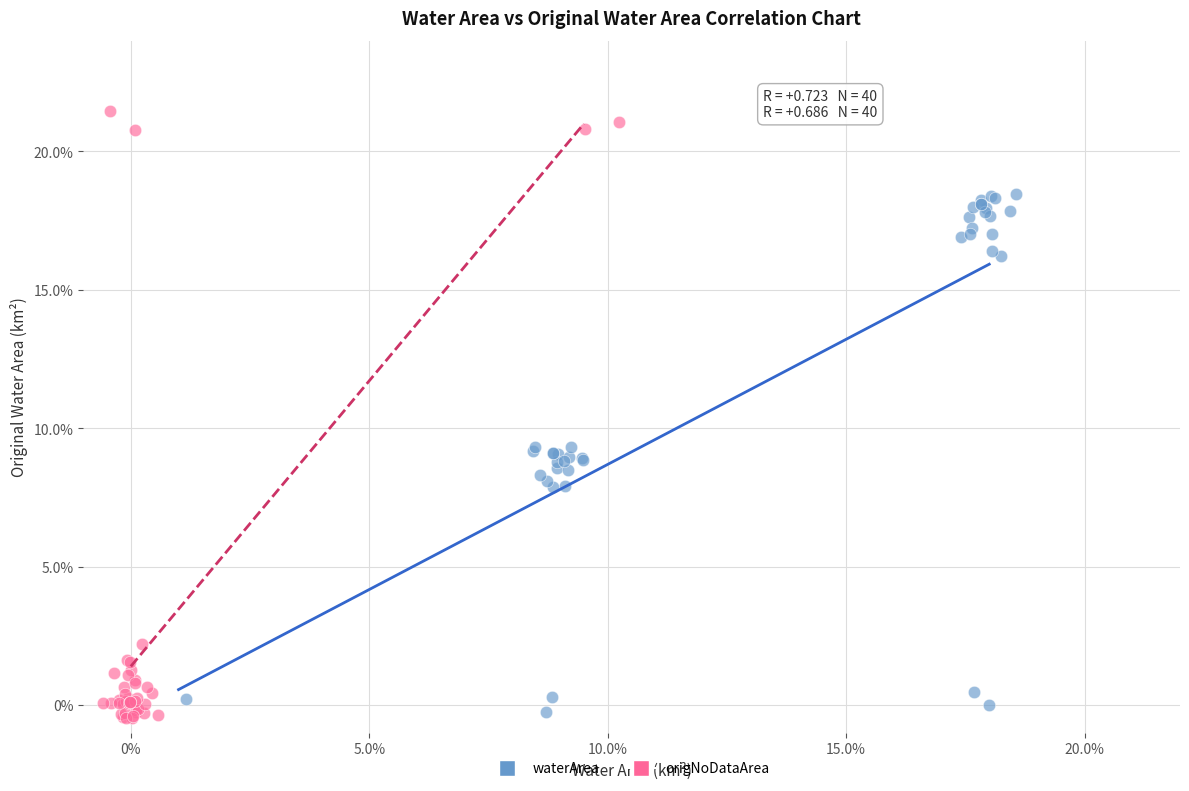

Which series contains the highest Y value?

origNoDataArea